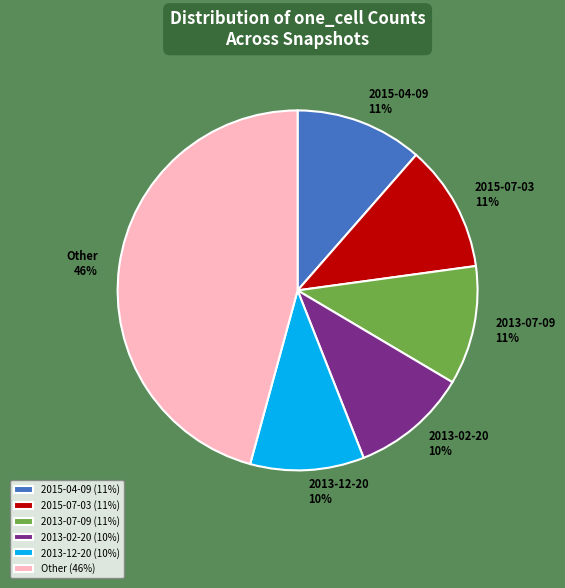

Do 2015-04-09 and 2013-07-09 together represent more than half of the pie?

No